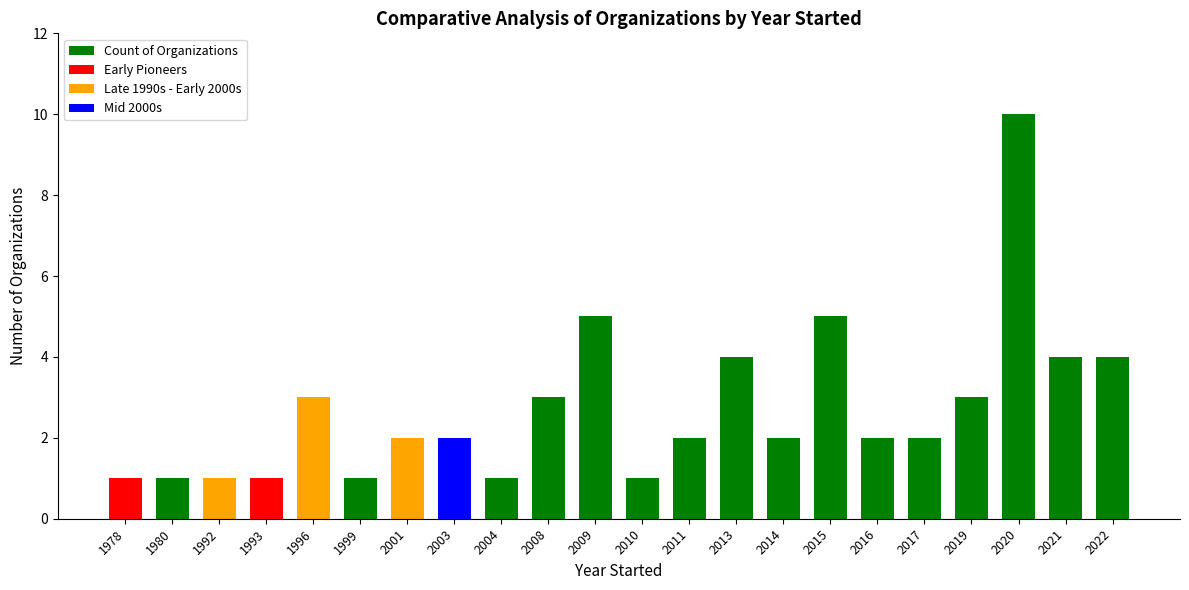

Reading left to right, list all the values displayed in this chart.

1978=1	1980=1	1992=1	1993=1	1996=3	1999=1	2001=2	2003=2	2004=1	2008=3	2009=5	2010=1	2011=2	2013=4	2014=2	2015=5	2016=2	2017=2	2019=3	2020=10	2021=4	2022=4